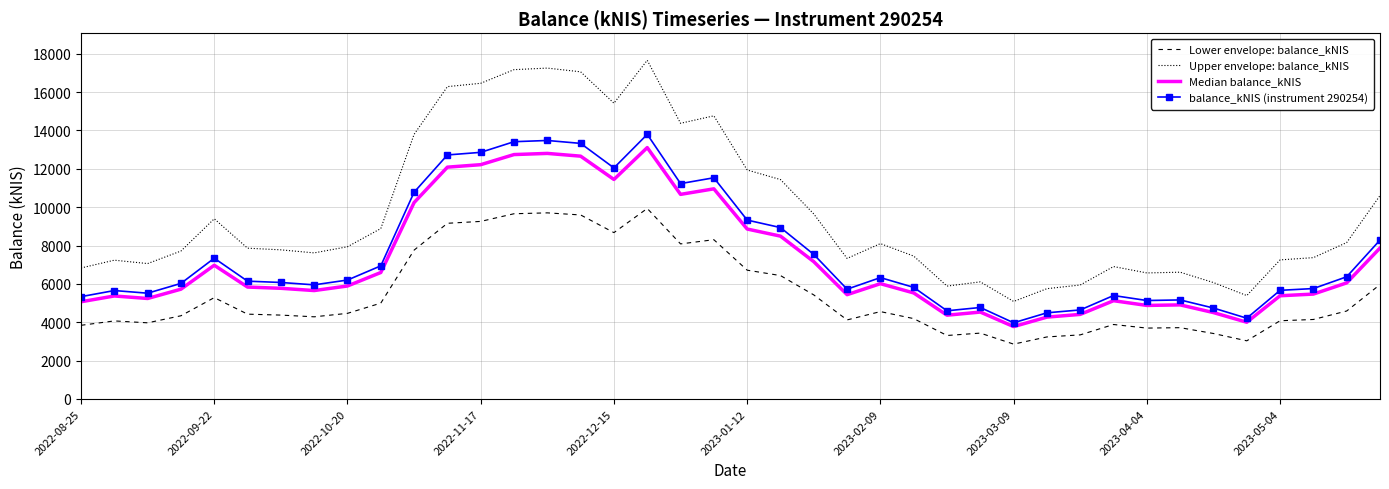

What is the minimum value for Lower envelope: balance_kNIS?

2860.8